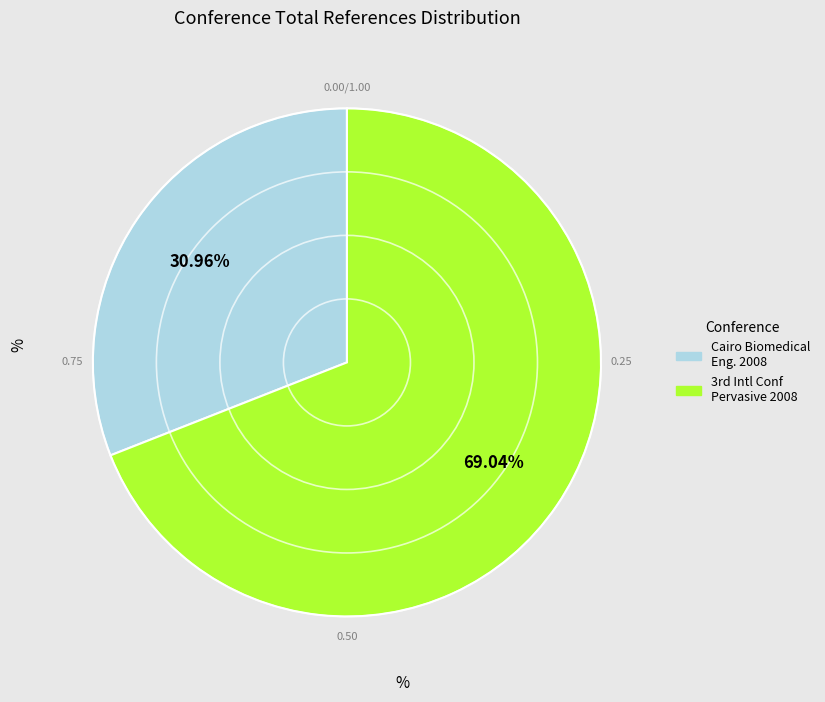

How many segments does this pie chart have?

2